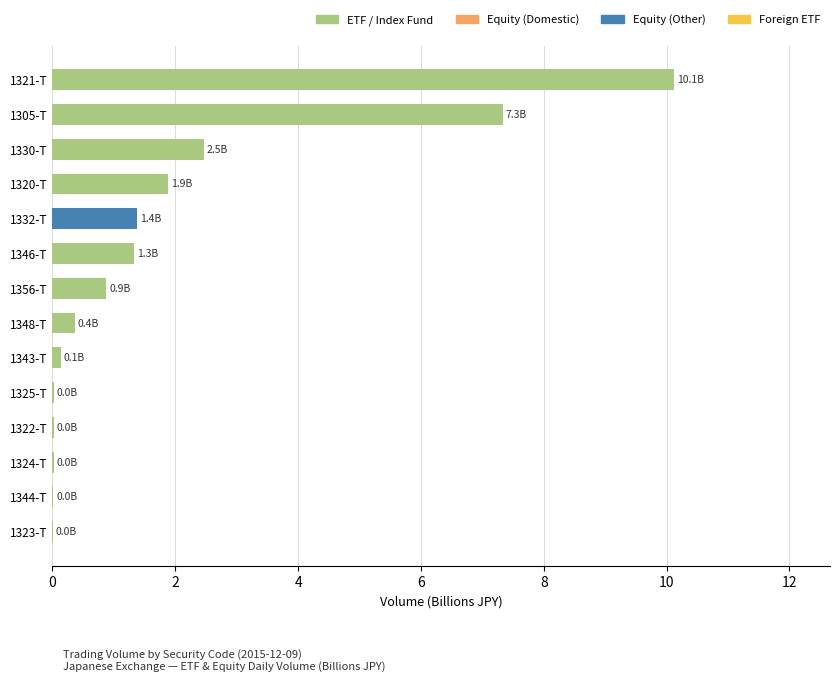

What is the sum of all values?

25.9